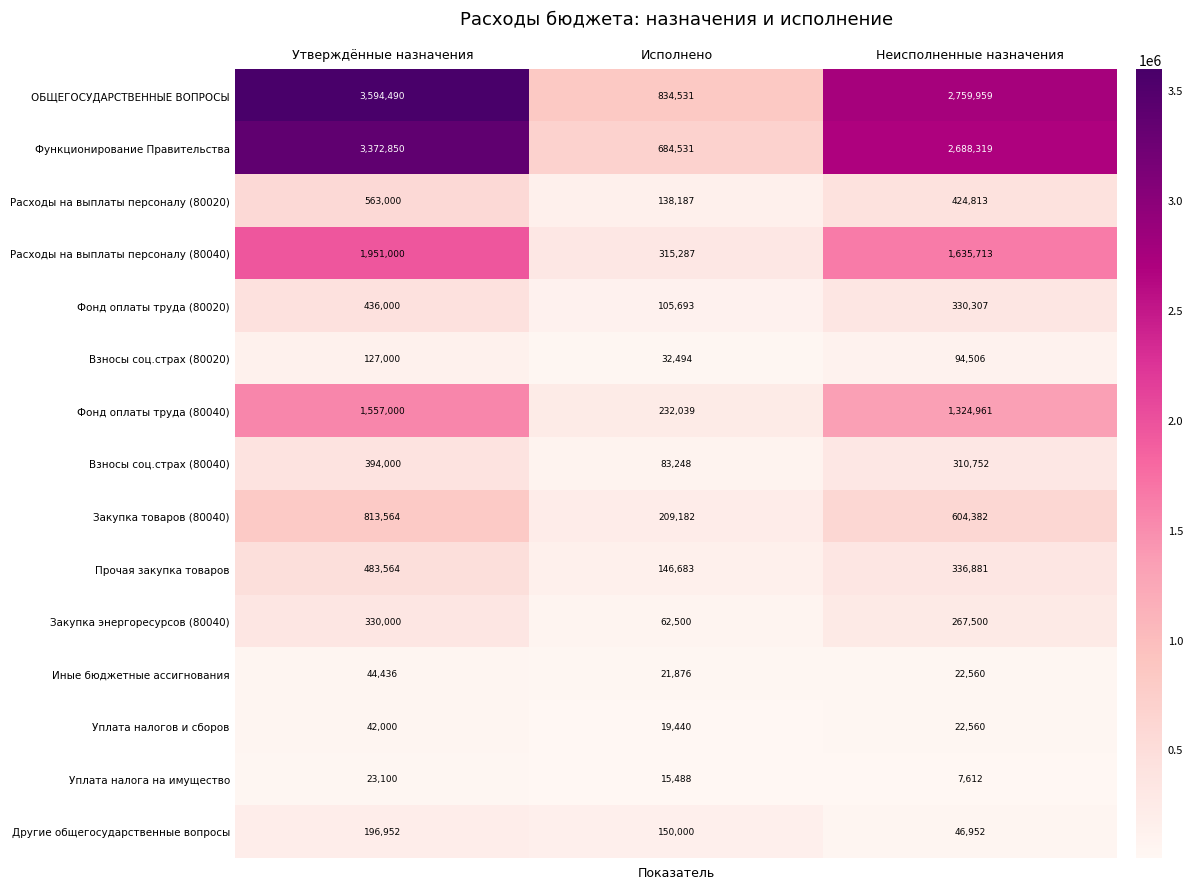

What is the maximum value shown in the chart?

3594490